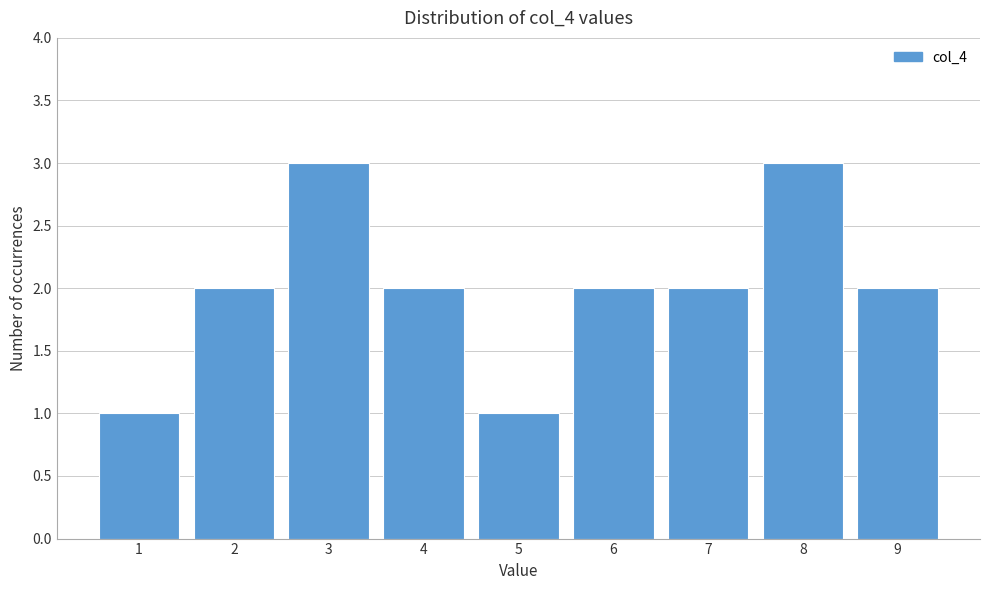

Reading left to right, list every bar in this chart as the range it spans on the x-axis followed by its height. The values are not printed on the chart, so give them approximately, as read against the axis.

0.5 to 1.5: 1
1.5 to 2.5: 2
2.5 to 3.5: 3
3.5 to 4.5: 2
4.5 to 5.5: 1
5.5 to 6.5: 2
6.5 to 7.5: 2
7.5 to 8.5: 3
8.5 to 9.5: 2